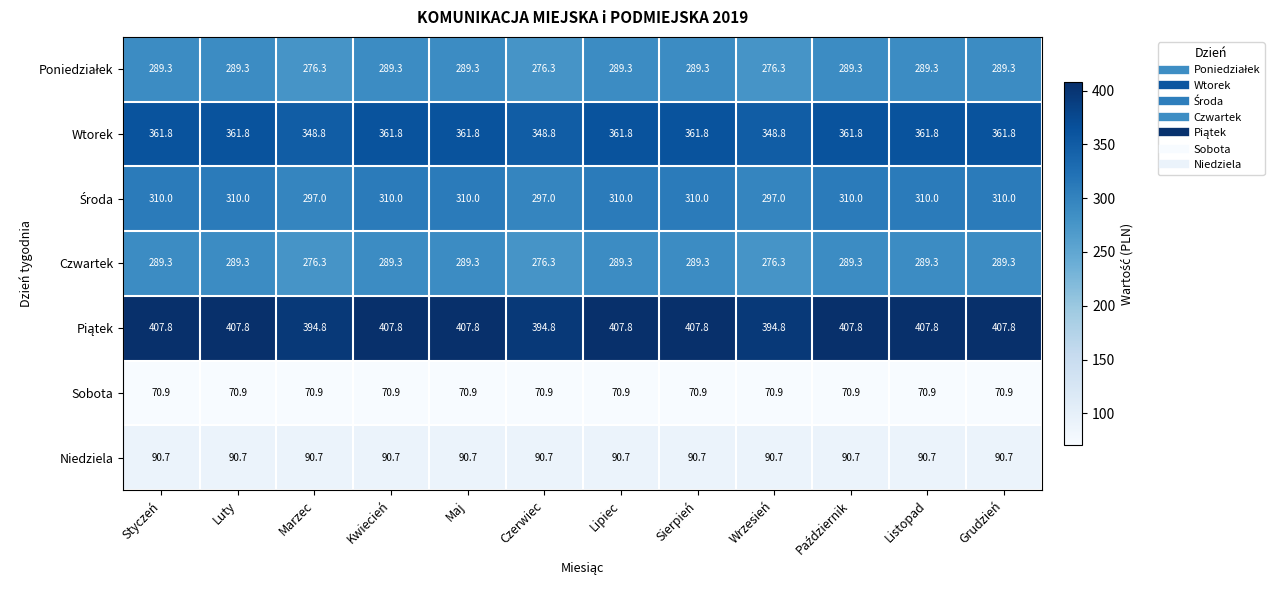

What is the minimum value shown in the chart?

70.9